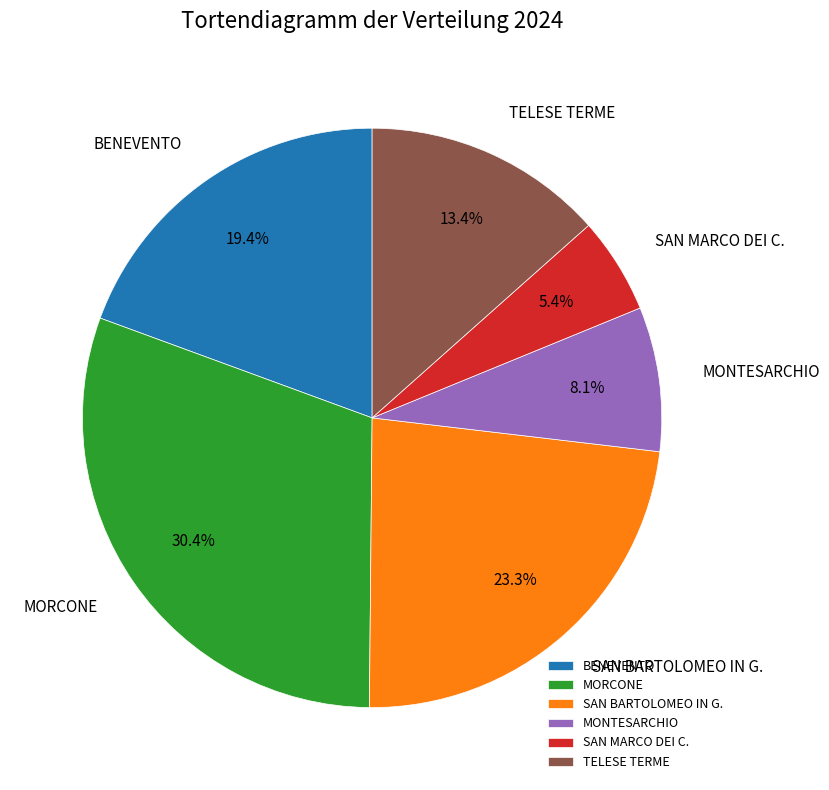

To the nearest percent, what is the difference between the TELESE TERME and MONTESARCHIO slice percentages?

5%